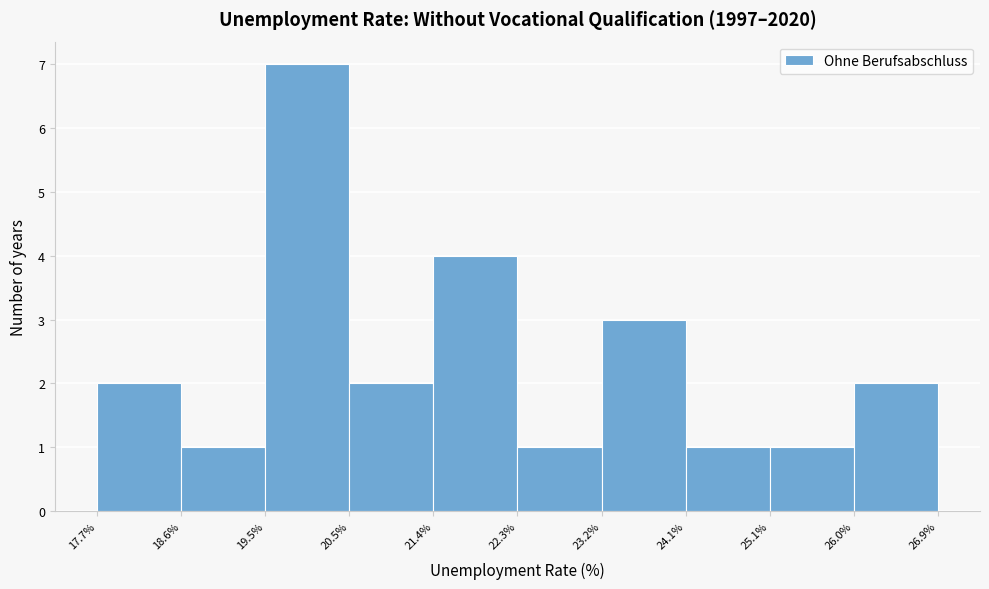

Which range on the x-axis has the tallest bar?

19.5% to 20.5%